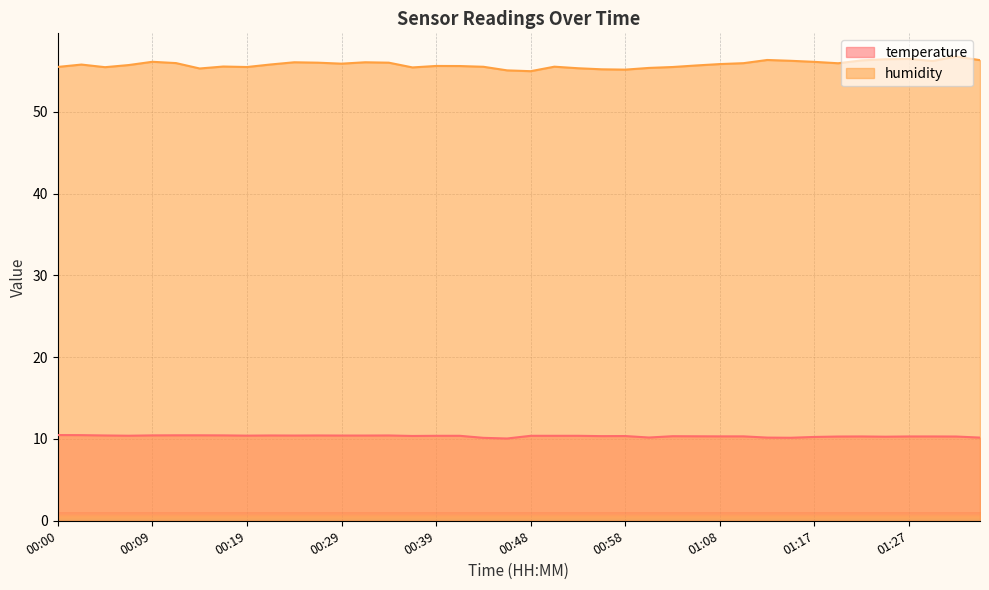

What is the spread (max minus min) of values at 00:09?

45.7